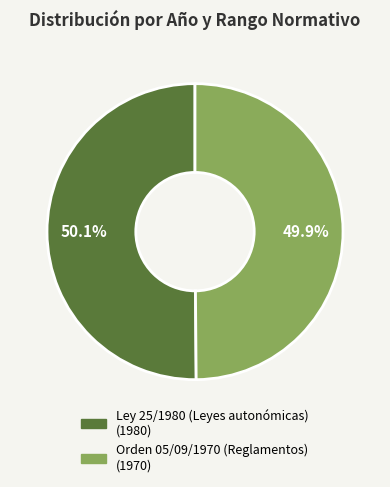

What percentage is the Orden 05/09/1970 (Reglamentos) slice, to the nearest percent?

50%